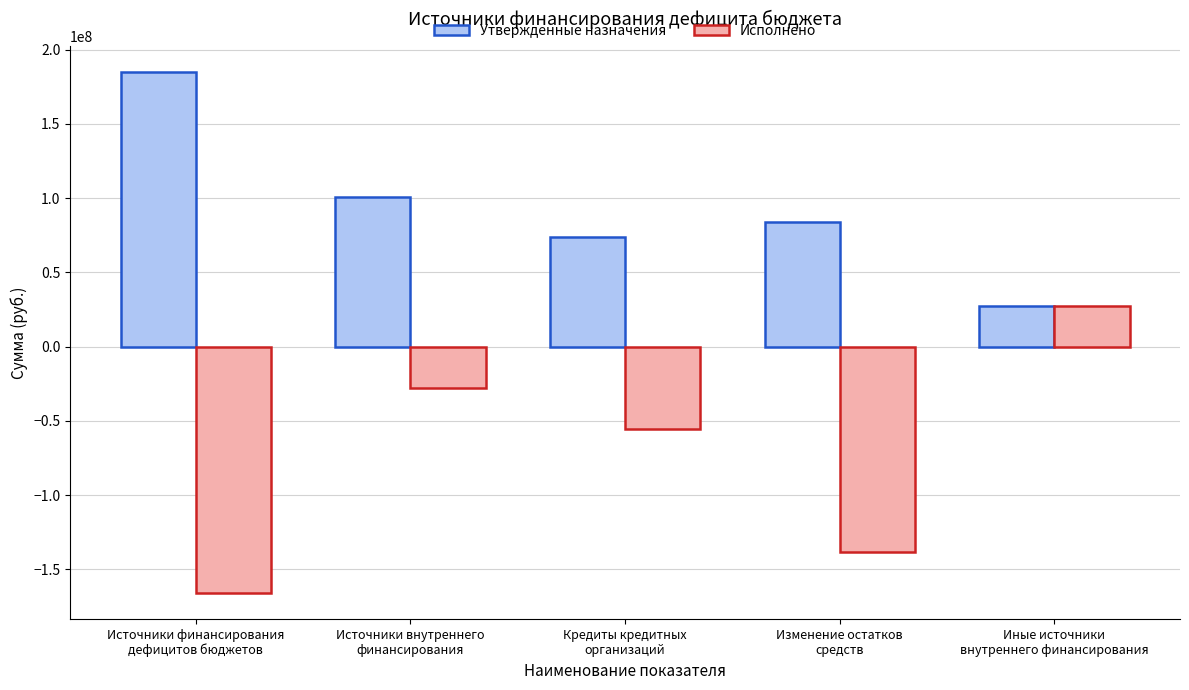

Rank the series at Кредиты кредитных
организаций from lowest to highest value.

Исполнено, Утвержденные назначения